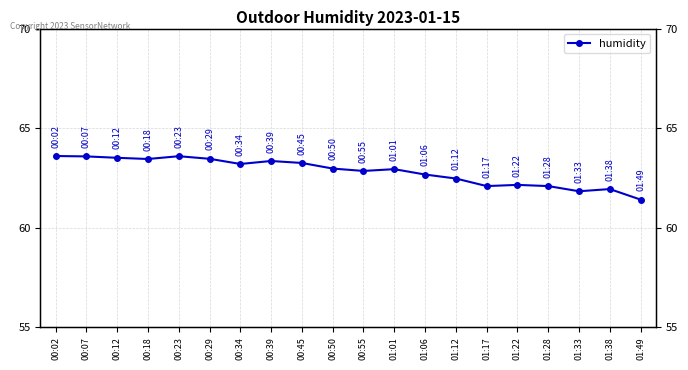

What position from the right is 01:01?

9